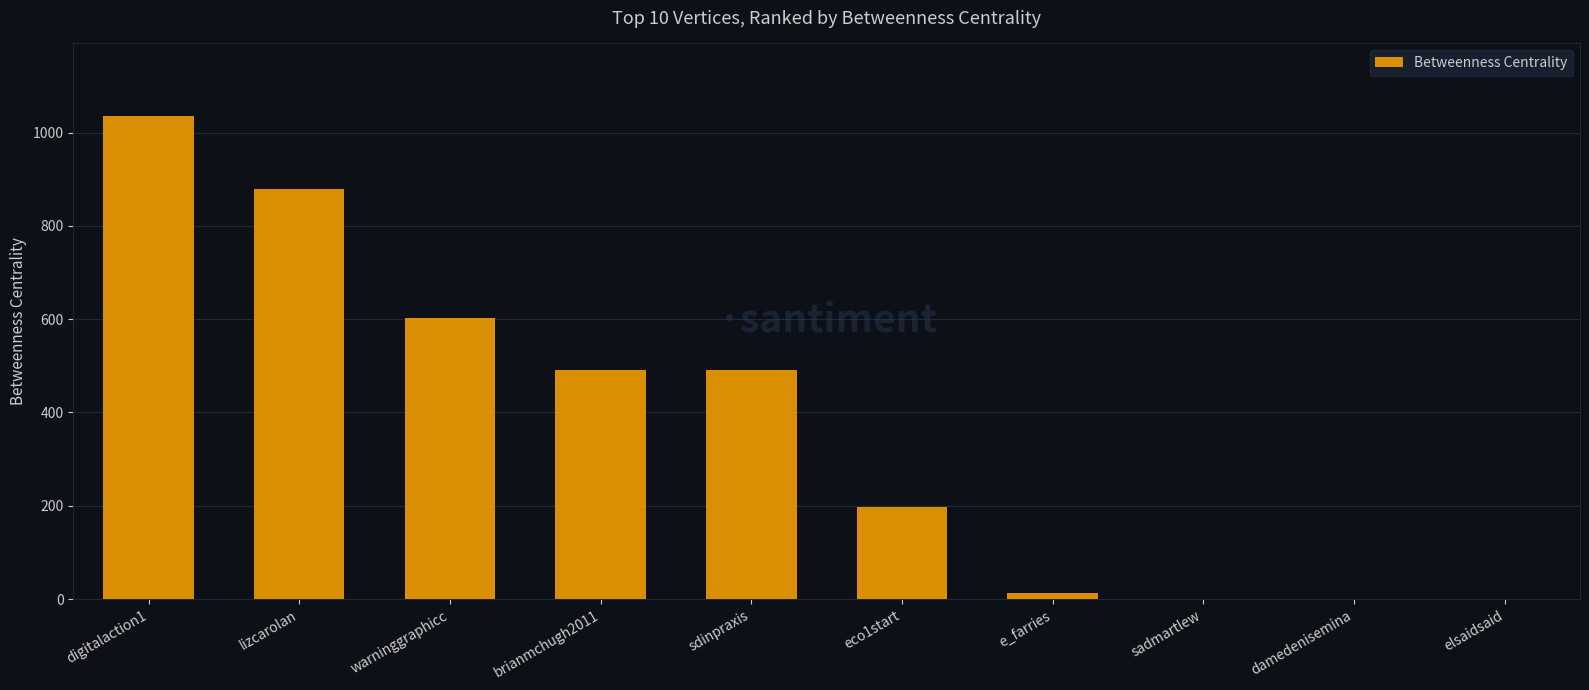

What is the average value?

371.2